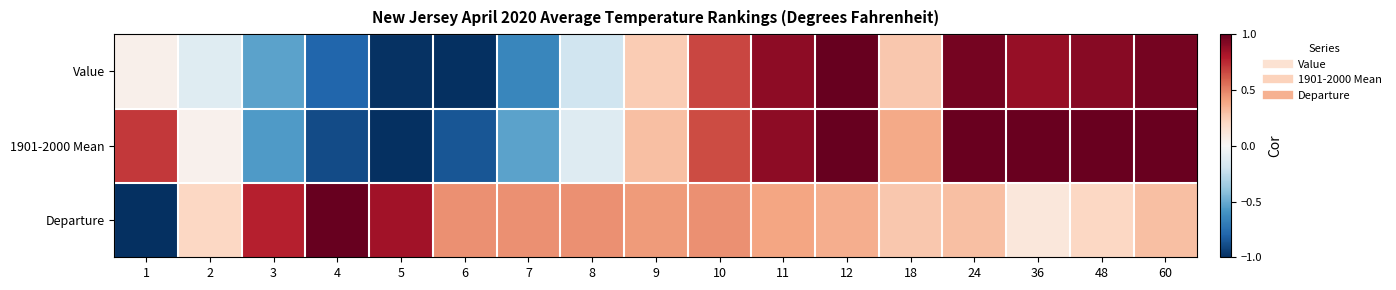

Reading left to right, extract all data points from this chart.

Value: 1=0.1	2=-0.1	3=-0.5	4=-0.8	5=-1.0	6=-1.0	7=-0.6	8=-0.2	9=0.3	10=0.7	11=0.9	12=1.0	18=0.3	24=1.0	36=0.9	48=0.9	60=1.0
1901-2000 Mean: 1=0.7	2=0.0	3=-0.6	4=-0.9	5=-1.0	6=-0.9	7=-0.5	8=-0.1	9=0.3	10=0.7	11=0.9	12=1.0	18=0.4	24=1.0	36=1.0	48=1.0	60=1.0
Departure: 1=-1.0	2=0.2	3=0.8	4=1.0	5=0.8	6=0.5	7=0.5	8=0.5	9=0.4	10=0.5	11=0.4	12=0.4	18=0.3	24=0.3	36=0.1	48=0.2	60=0.3